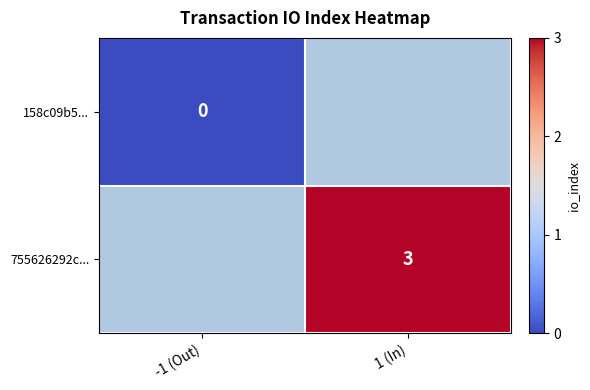

True or false: 755626292c... has a value of 3 at 1 (In).

True